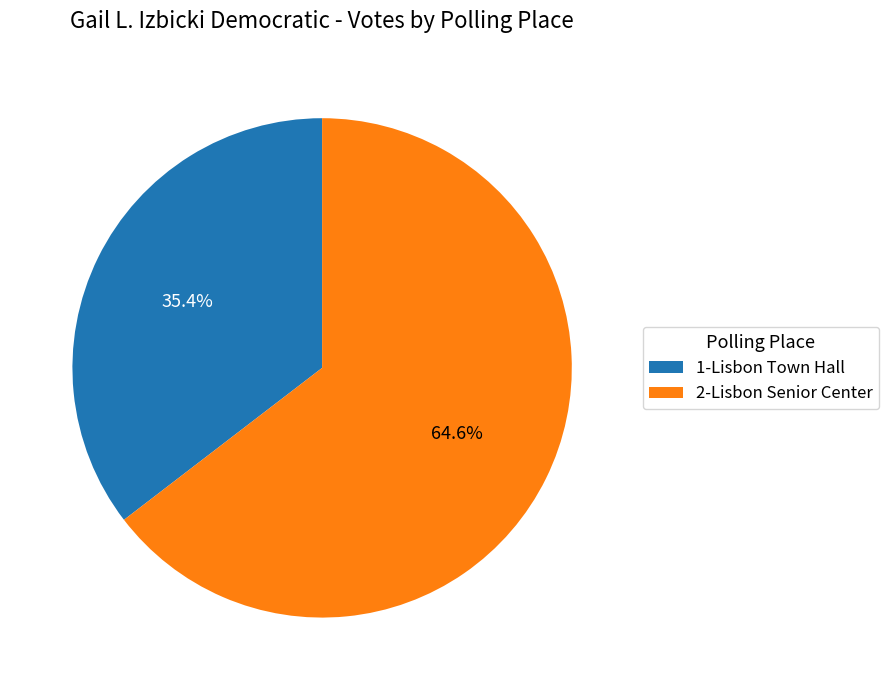

Which slice represents more than half of the pie?

2-Lisbon Senior Center